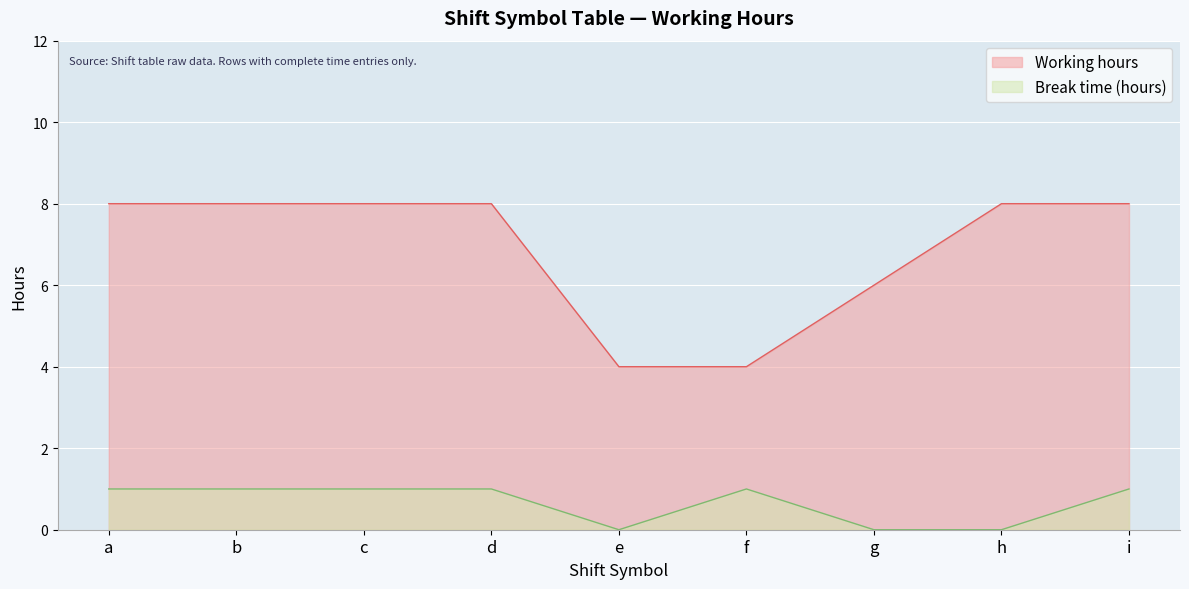

True or false: Break time (hours) has a value of 1 at a.

False